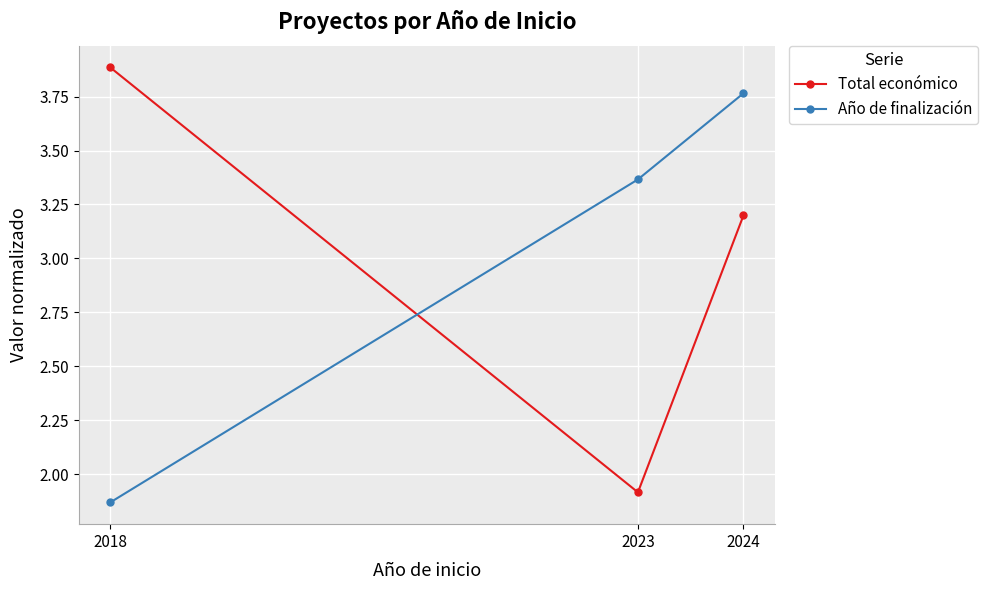

Which category has the lowest value across all series?

2018